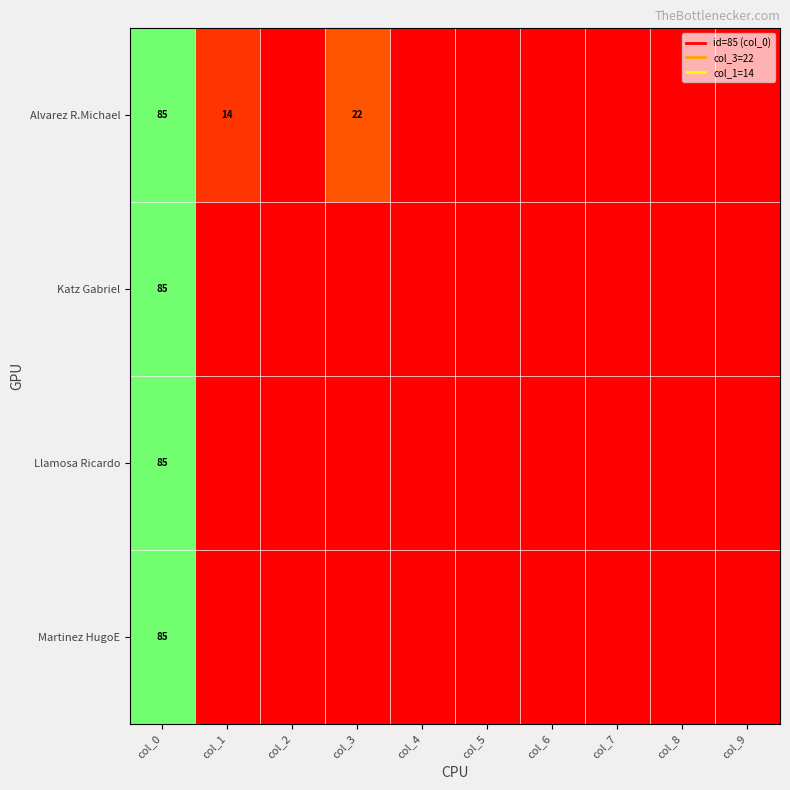

At how many categories does at least one series exceed 11?

3